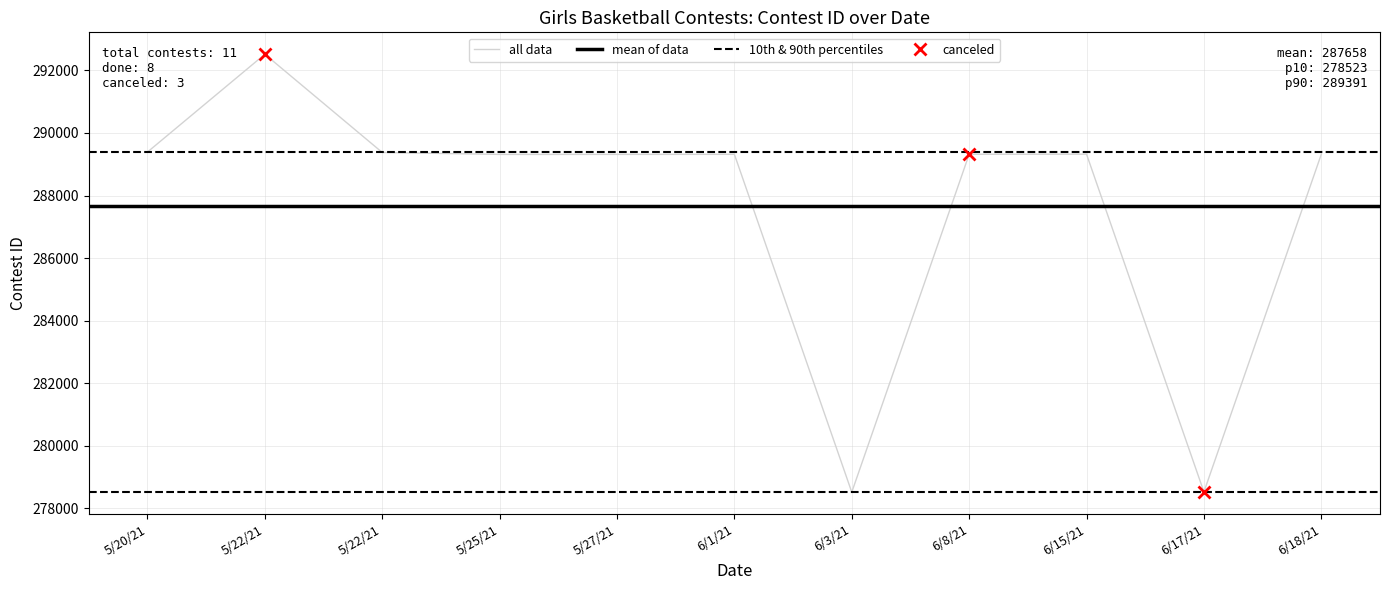

What is the difference between the second highest and minimum values?

10875